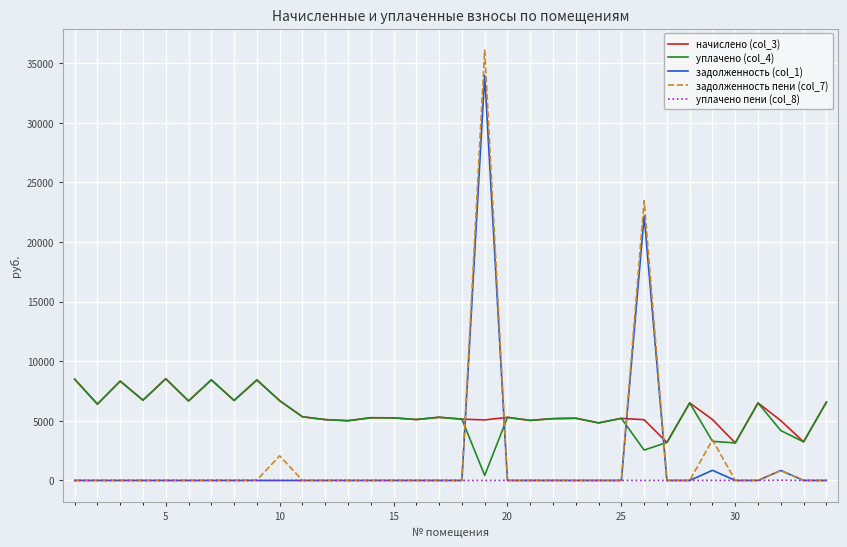

What is the highest value of the уплачено (col_4) series?

8528.4